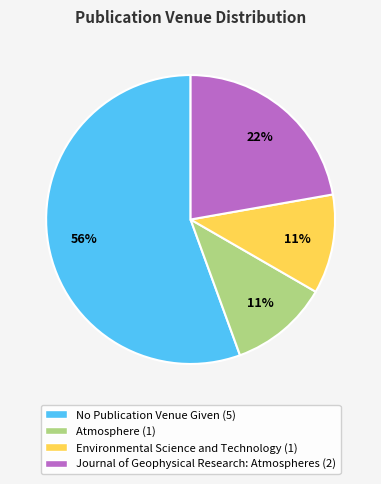

To the nearest percent, what portion does Atmosphere represent?

11%